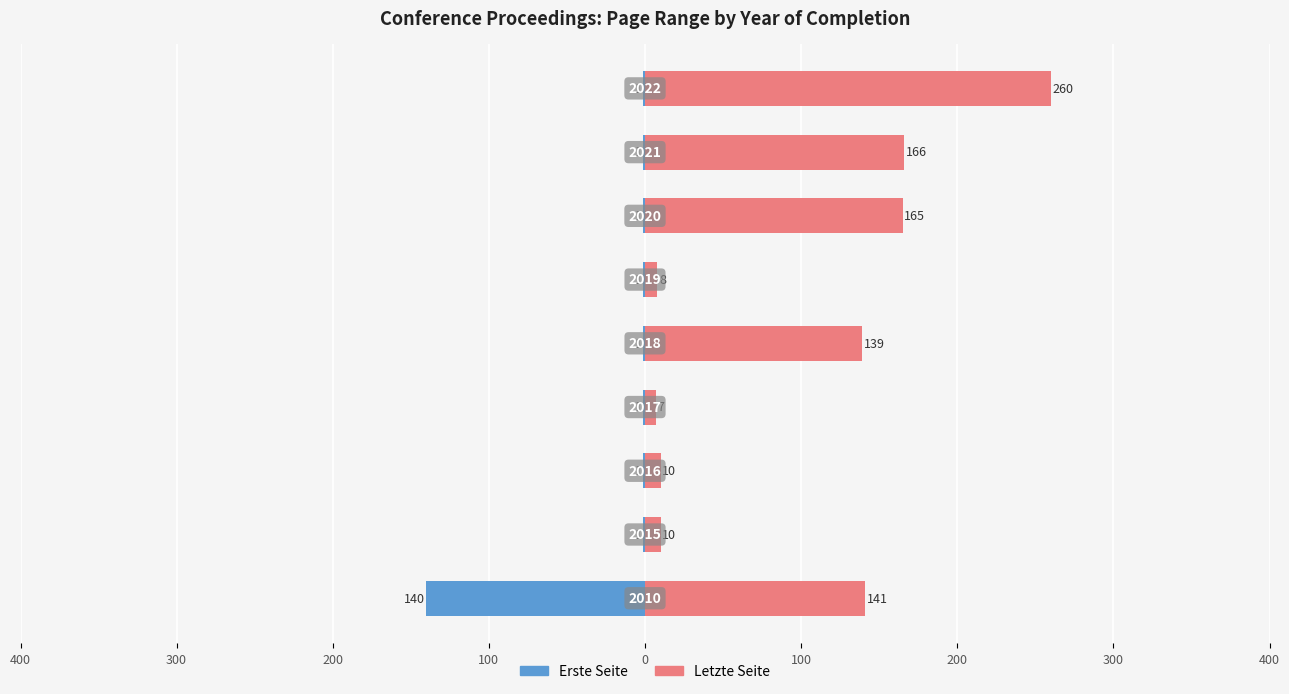

At how many categories does at least one series exceed -127?

9